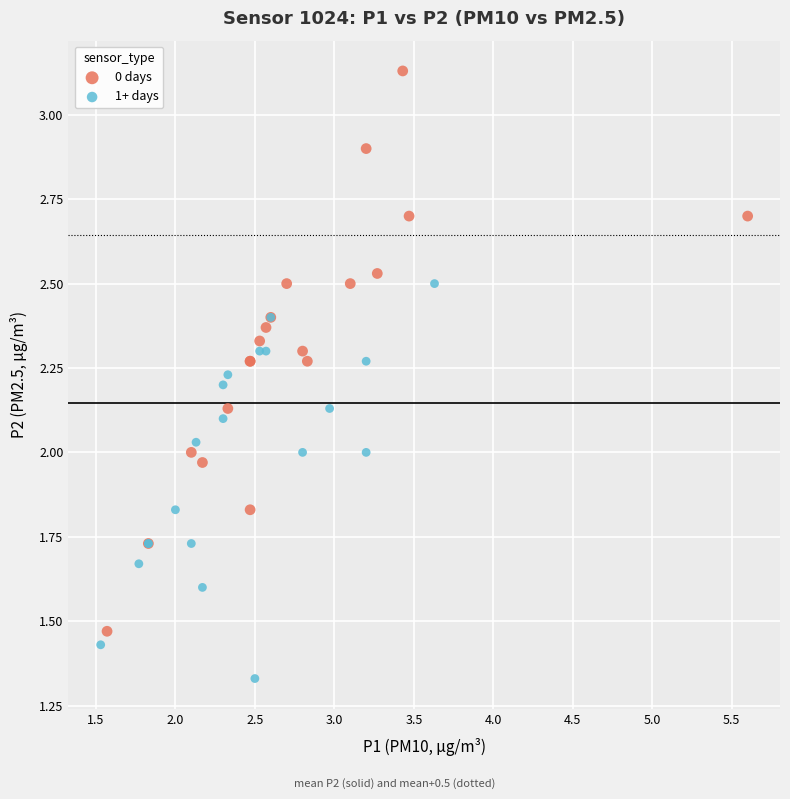

Which series contains the lowest Y value?

1+ days